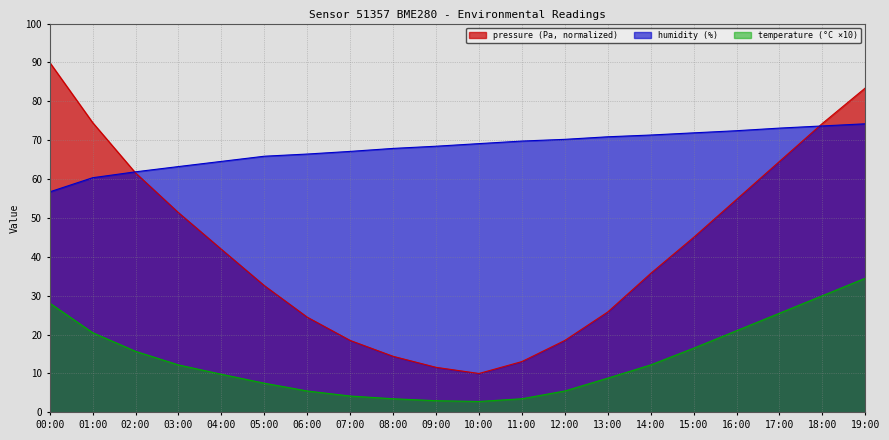

How many times do humidity and pressure cross each other?

2